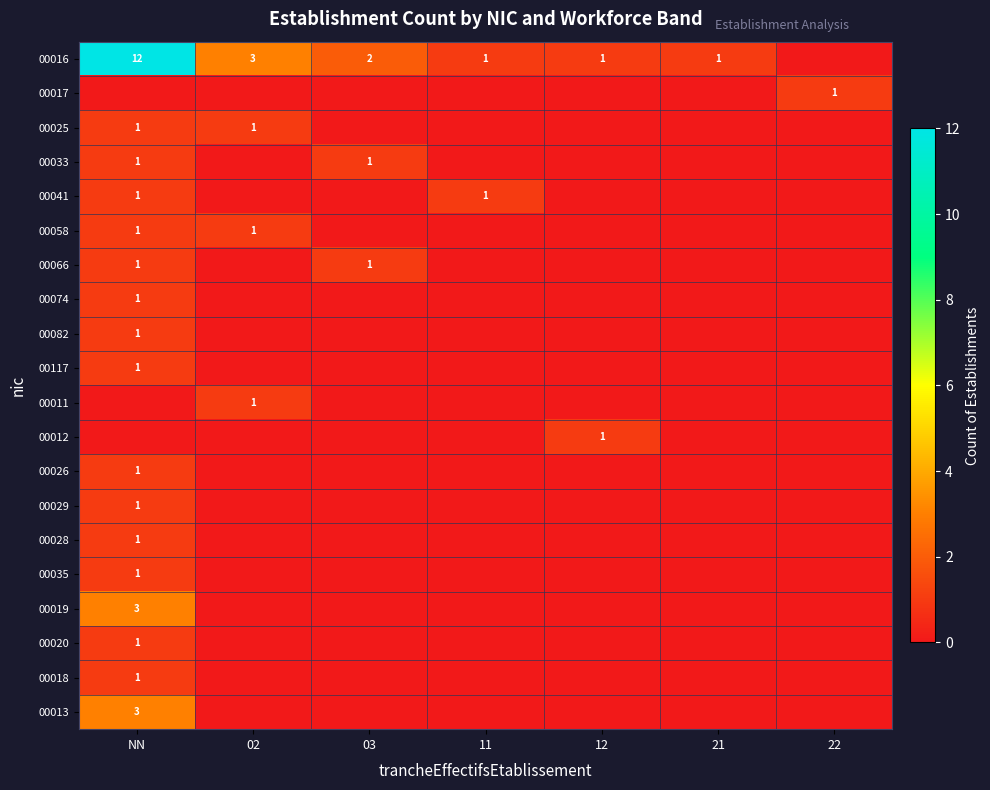

The 00066 series shows 1 at 03. True or false?

True